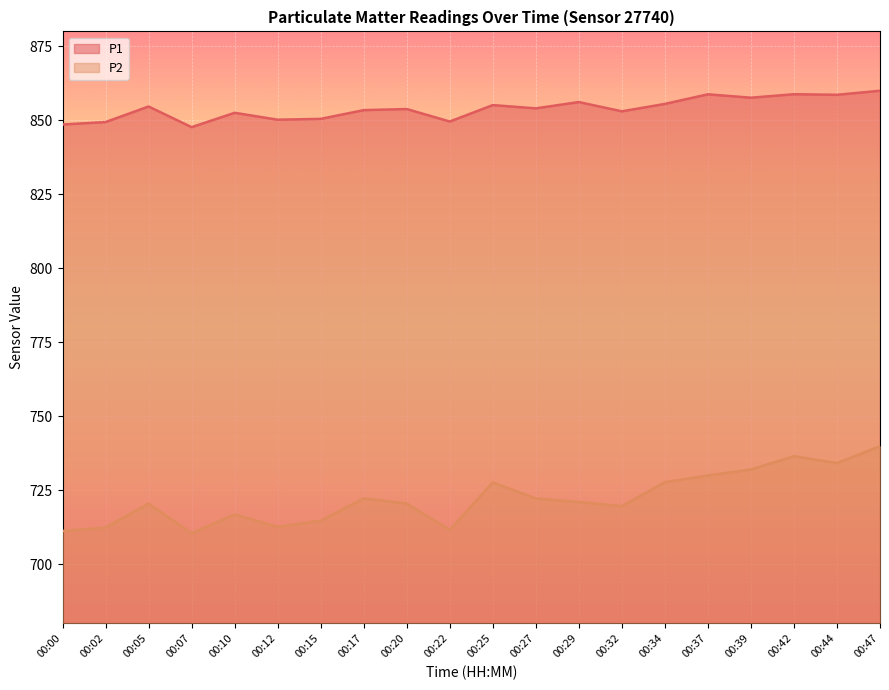

How many data points in P2 are less than 721?

10